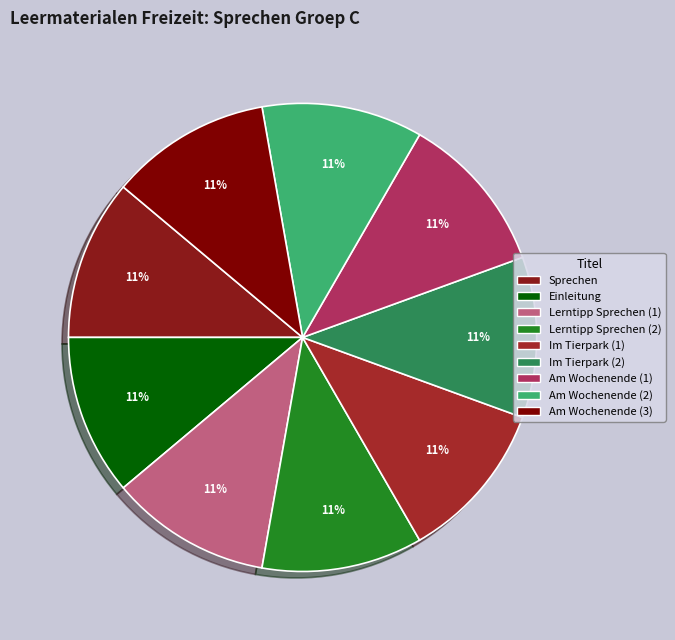

Which slice is the largest?

Am Wochenende (3)